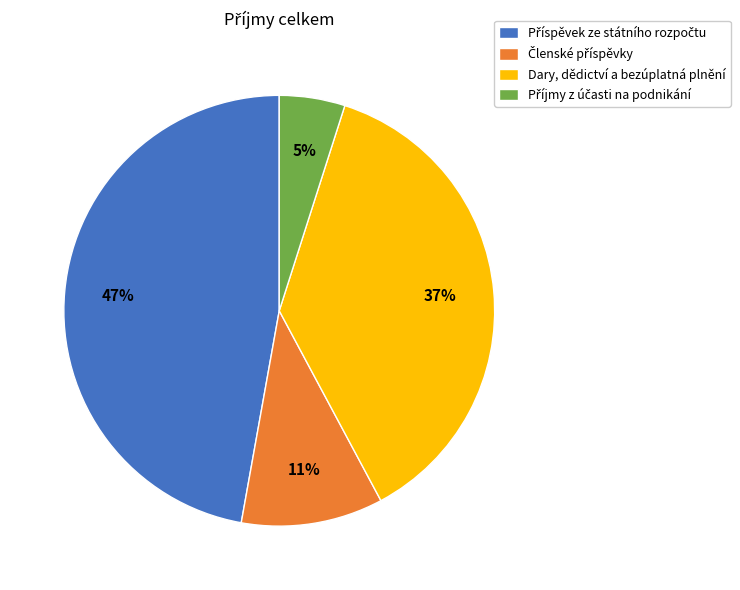

To the nearest percent, what is the average slice percentage?

25%